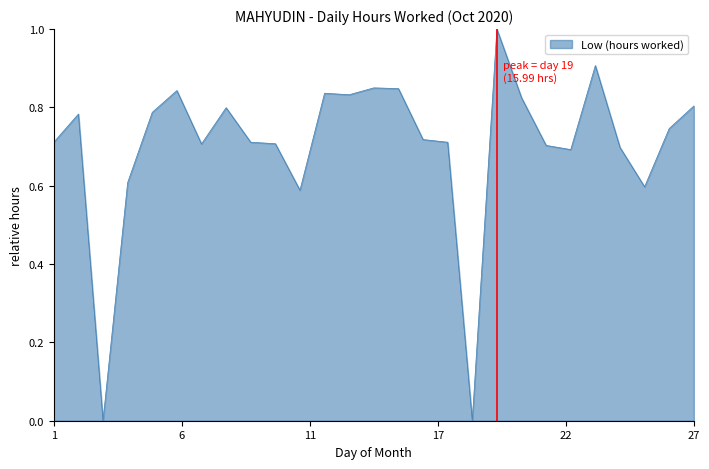

What is the difference between the maximum and minimum values?

1.0